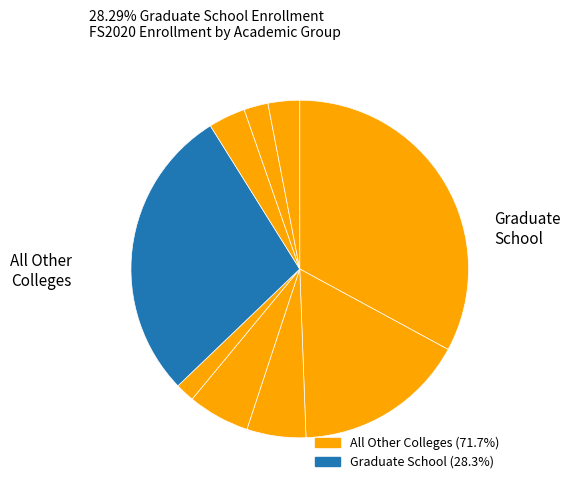

How many segments does this pie chart have?

9